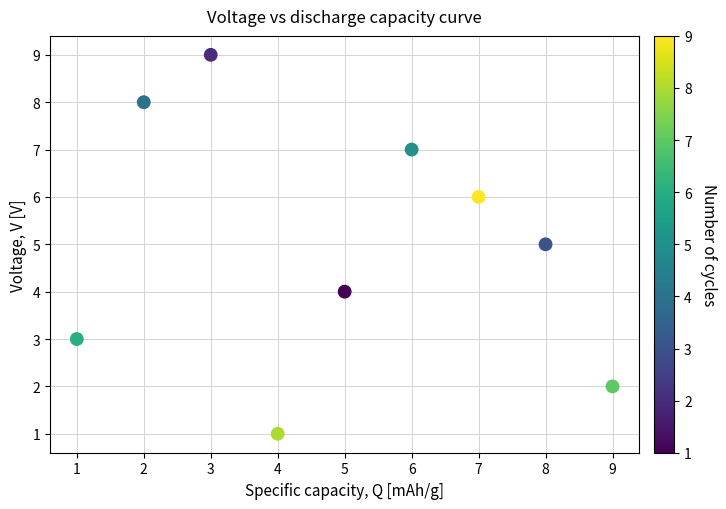

What is the range of Y values (max minus min)?

8